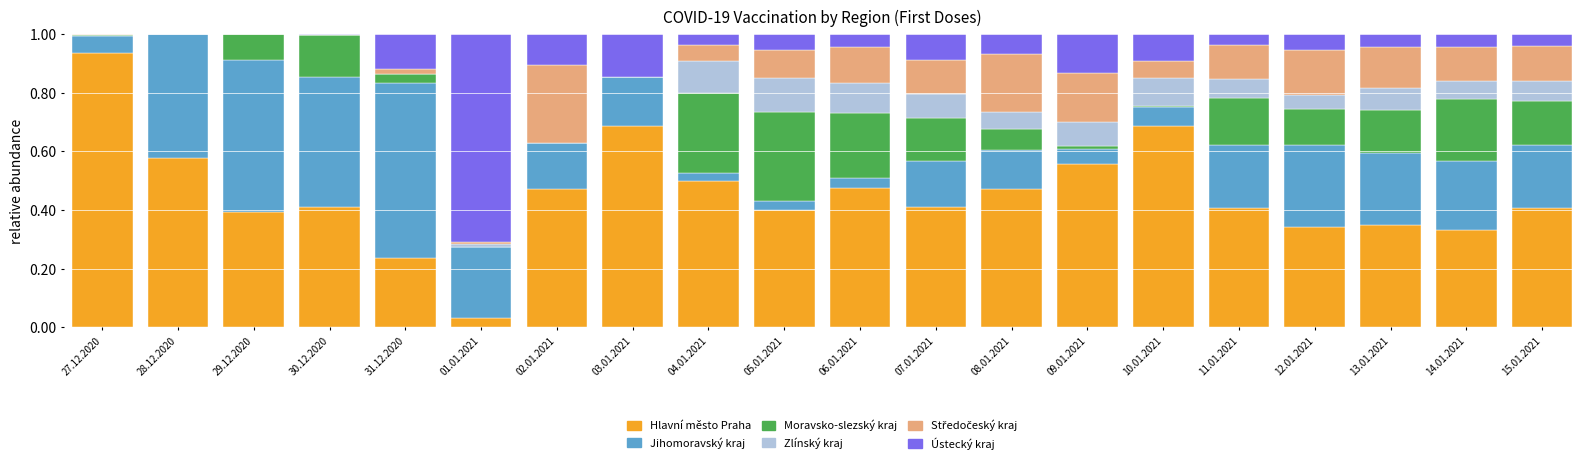

The value of Hlavní město Praha at 08.01.2021 is 0.3. True or false?

False